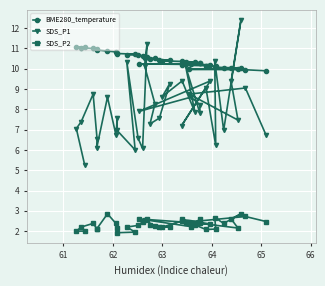

What is the sum of all SDS_P1 values?

325.2